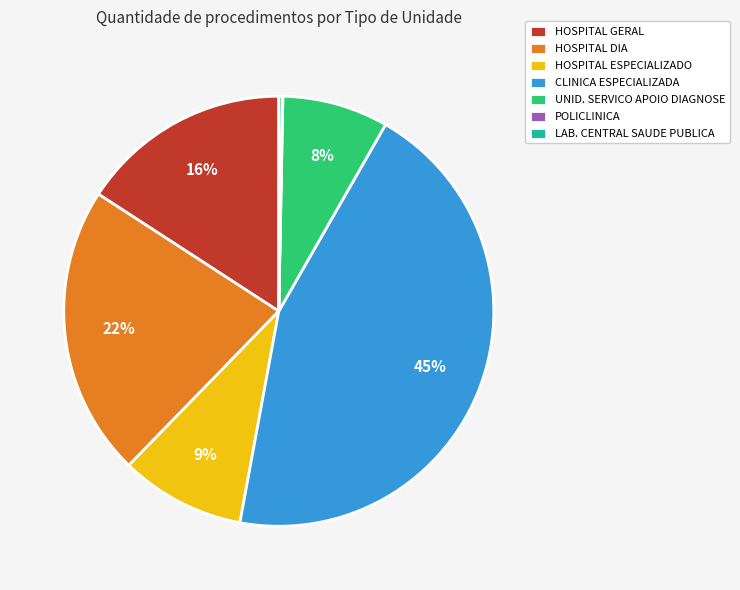

Is it true that CLINICA ESPECIALIZADA is 36% of the pie?

False